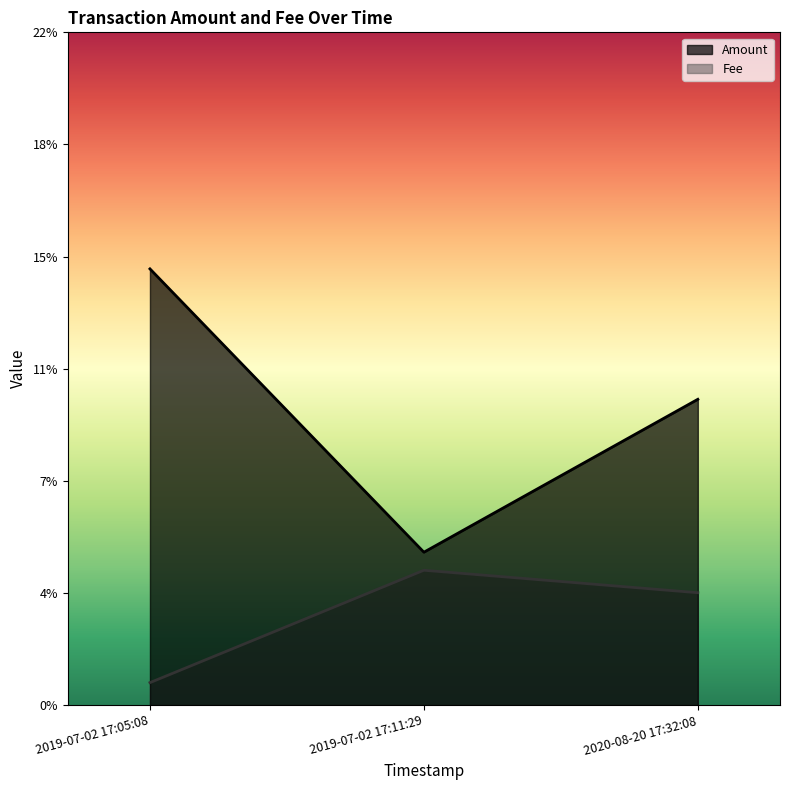

What is the label of the 2nd point from the right?

2019-07-02 17:11:29